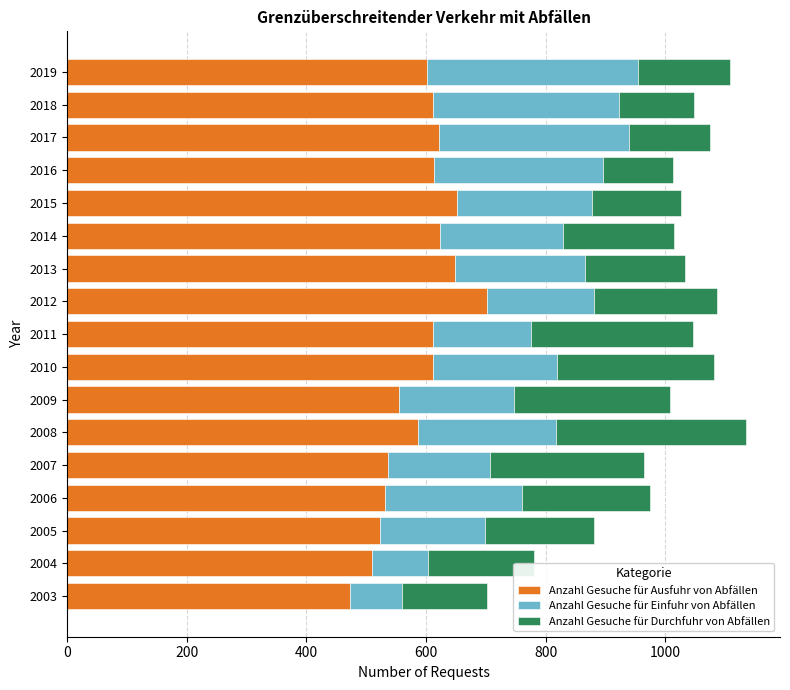

What is the total value across all series at 2009?

1008